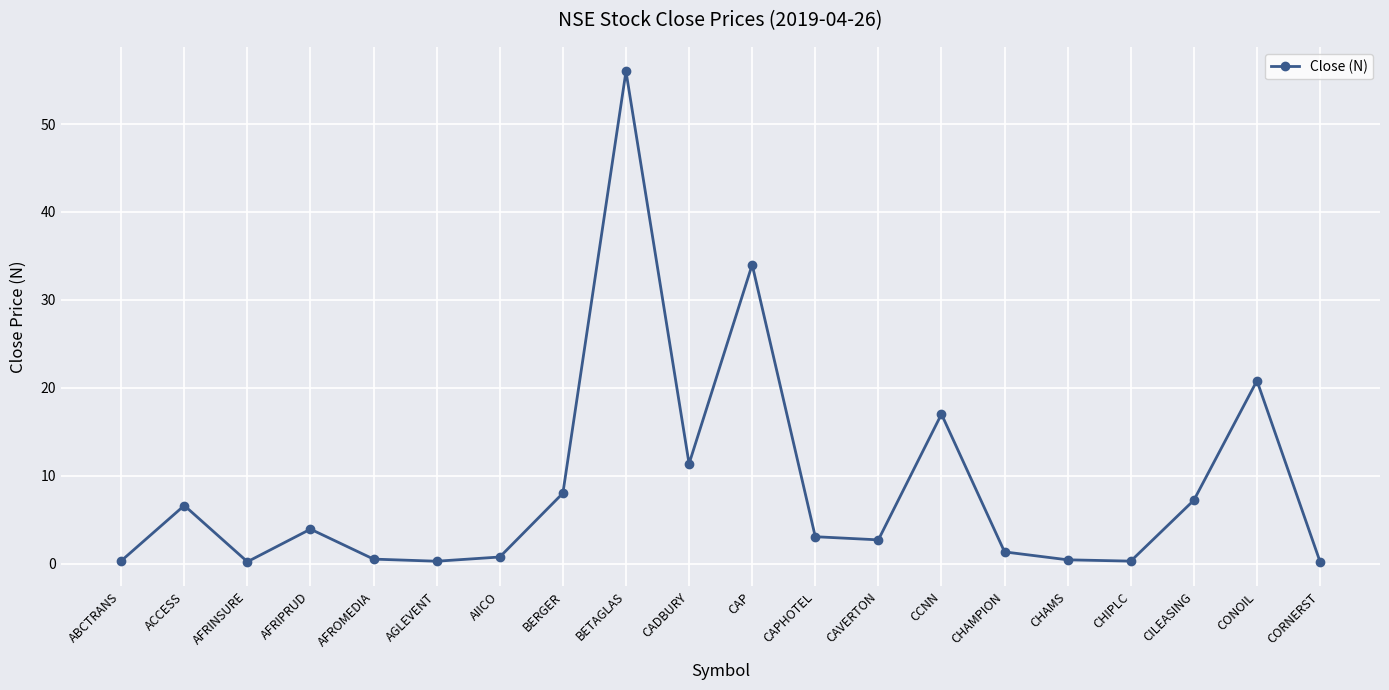

Is this an area chart (filled region under the line)?

No